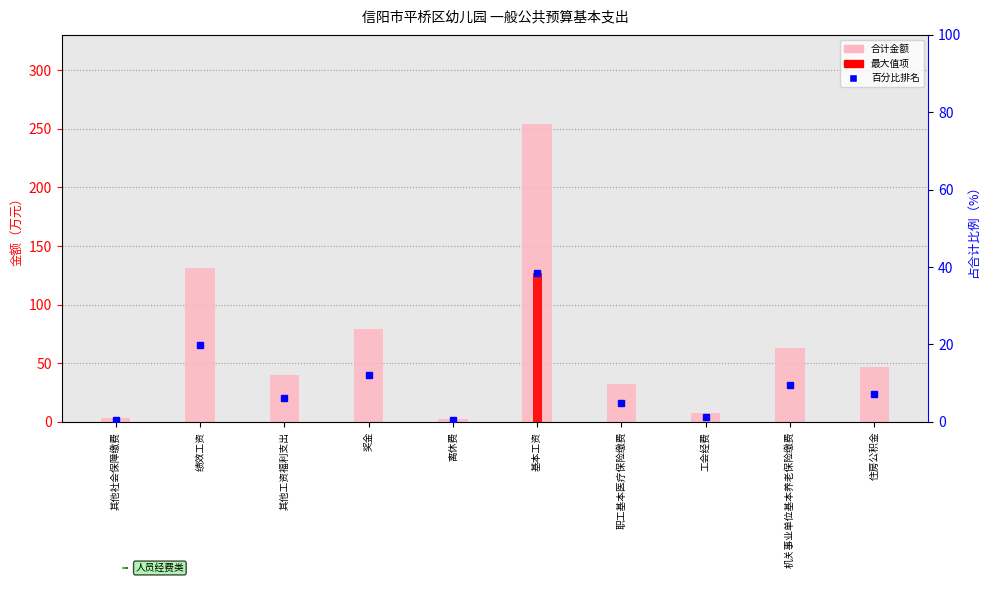

Rank the categories by value from highest to lowest.

基本工资, 绩效工资, 奖金, 机关事业单位基本养老保险缴费, 住房公积金, 其他工资福利支出, 职工基本医疗保险缴费, 工会经费, 其他社会保障缴费, 离休费